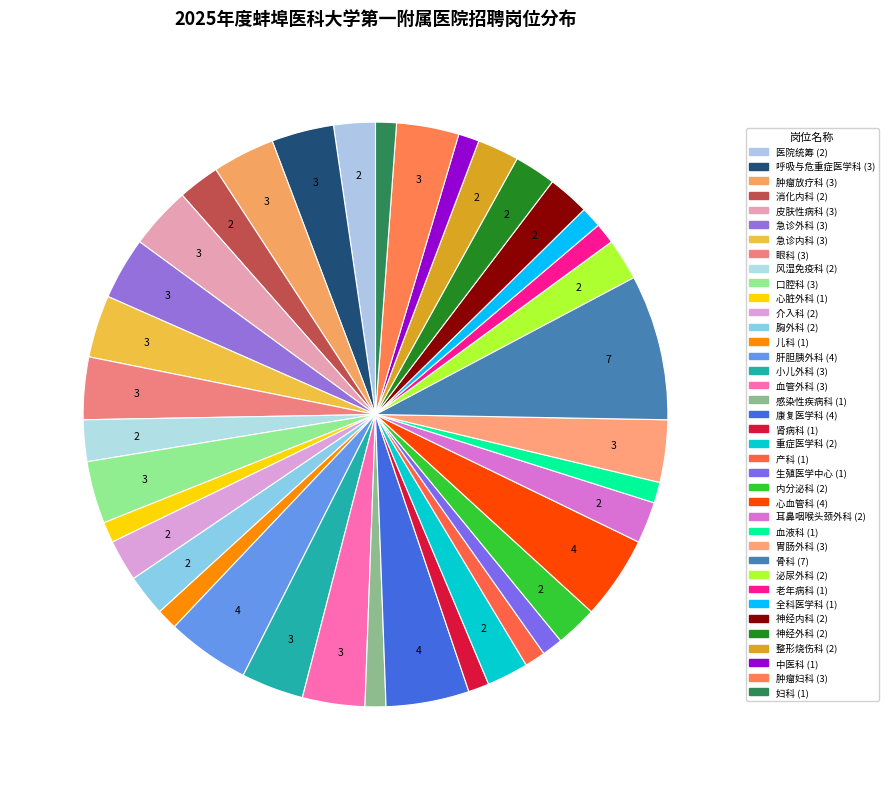

How many segments does this pie chart have?

38